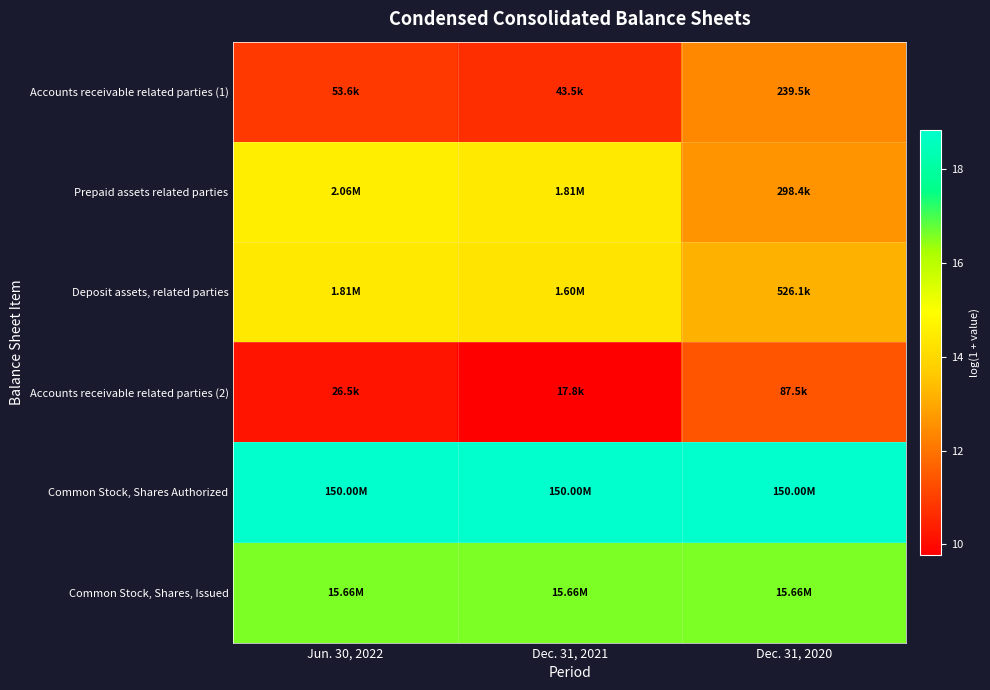

Which has a higher value, Dec. 31, 2020 or Jun. 30, 2022?

Dec. 31, 2020